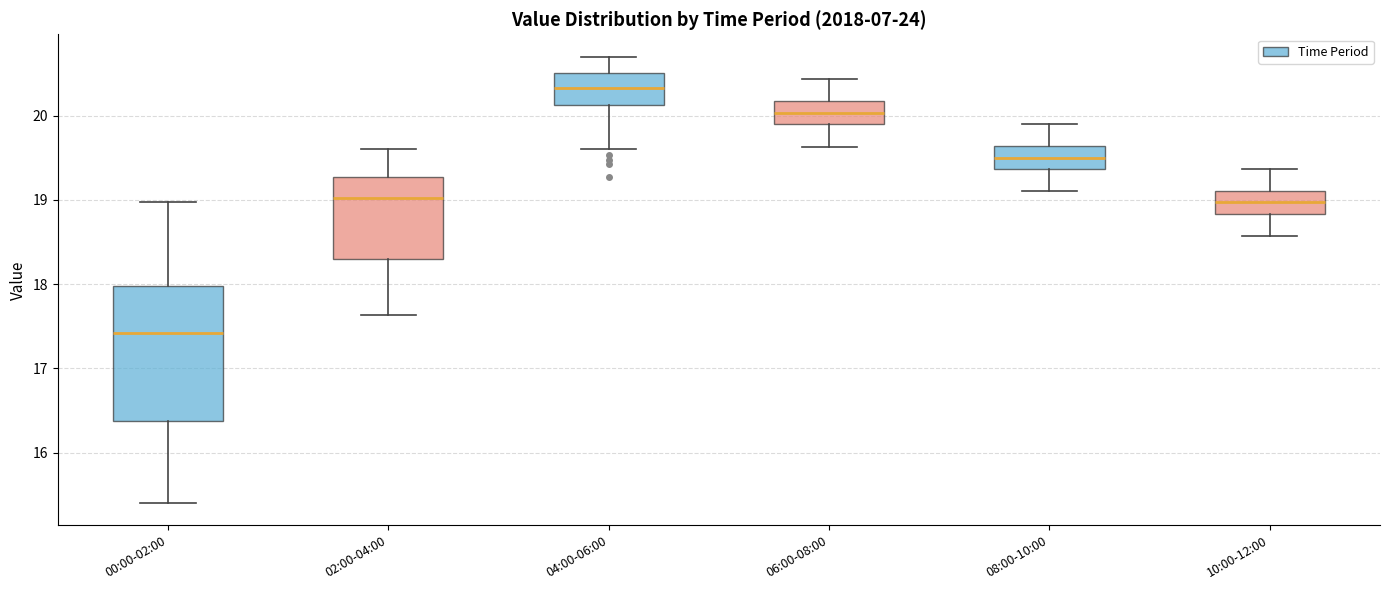

Which box's median line is the highest?

04:00-06:00